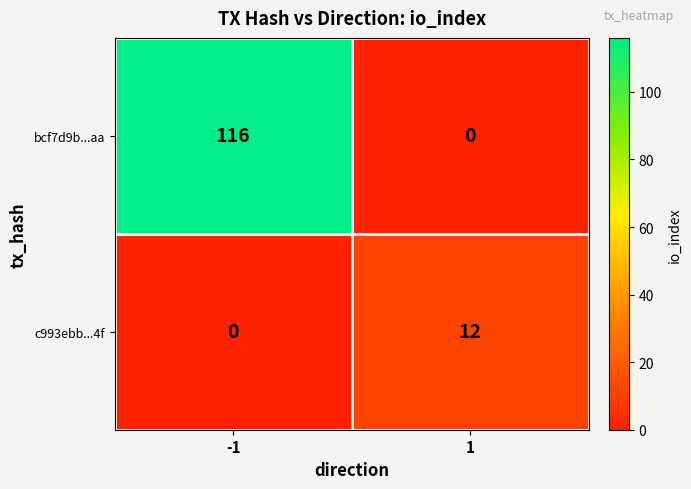

What is the spread (max minus min) of values at 1?

12